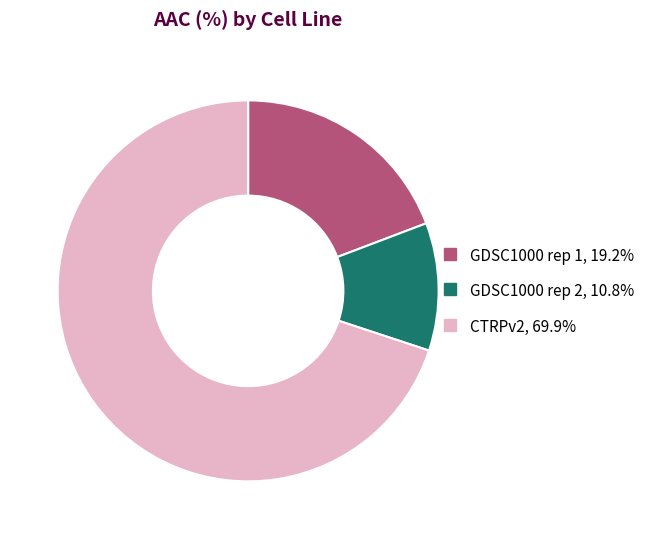

Is the sum of GDSC1000 rep 2 and GDSC1000 rep 1 greater than half?

No